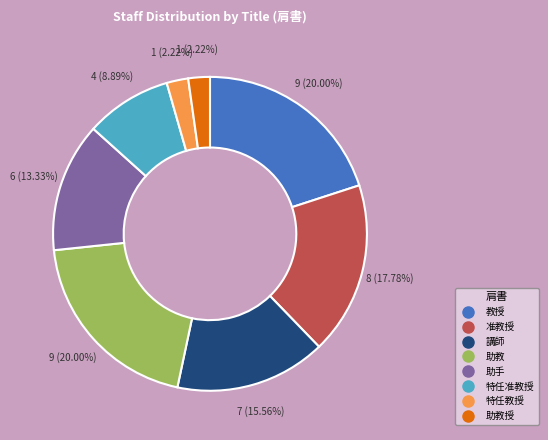

To the nearest percent, what is the average slice percentage?

12%